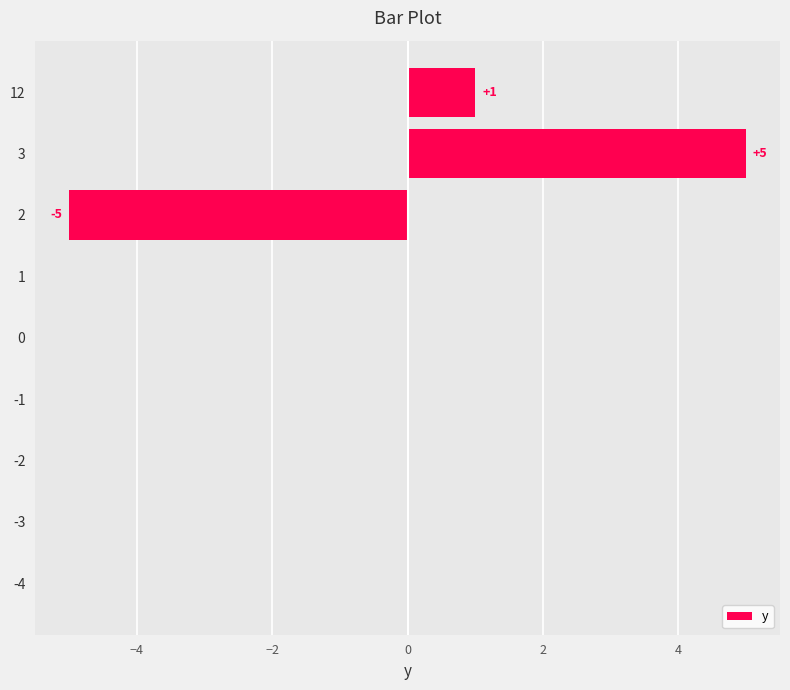

The value at 2 is -1. True or false?

False